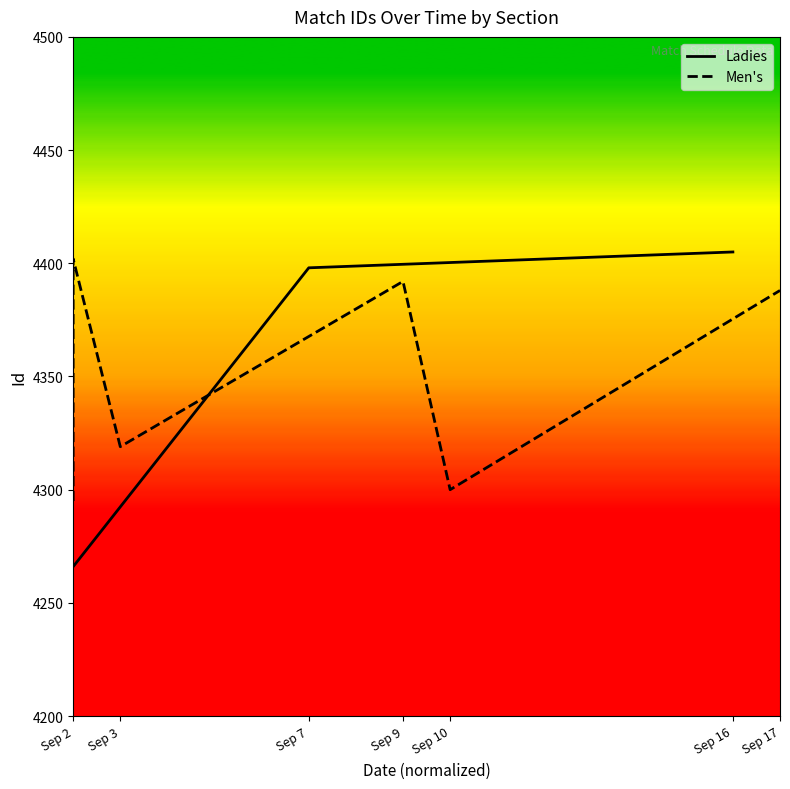

What is the value of the 1st point from the left?

4266